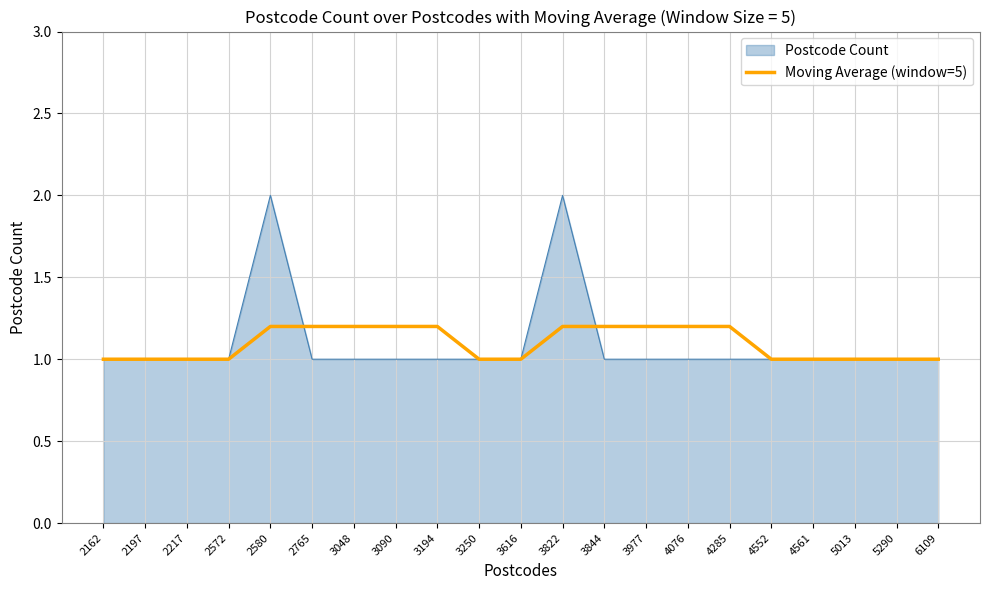

Which series has the largest range (max minus min)?

Postcode Count